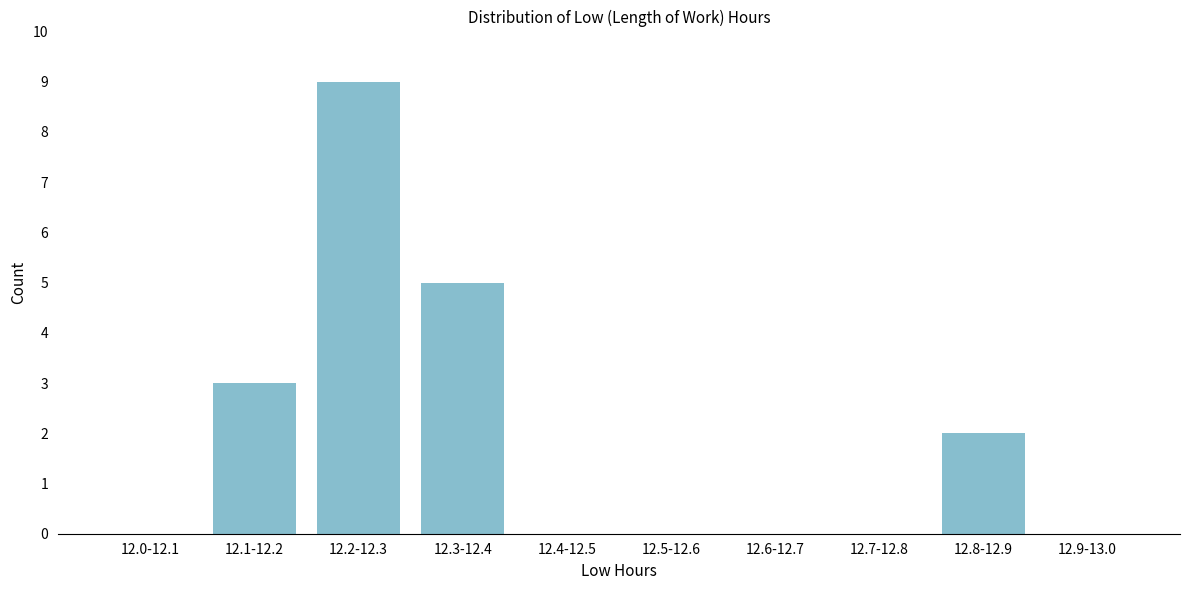

Reading left to right, transcribe all the data shown in this chart.

12.0-12.1=0	12.1-12.2=3	12.2-12.3=9	12.3-12.4=5	12.4-12.5=0	12.5-12.6=0	12.6-12.7=0	12.7-12.8=0	12.8-12.9=2	12.9-13.0=0